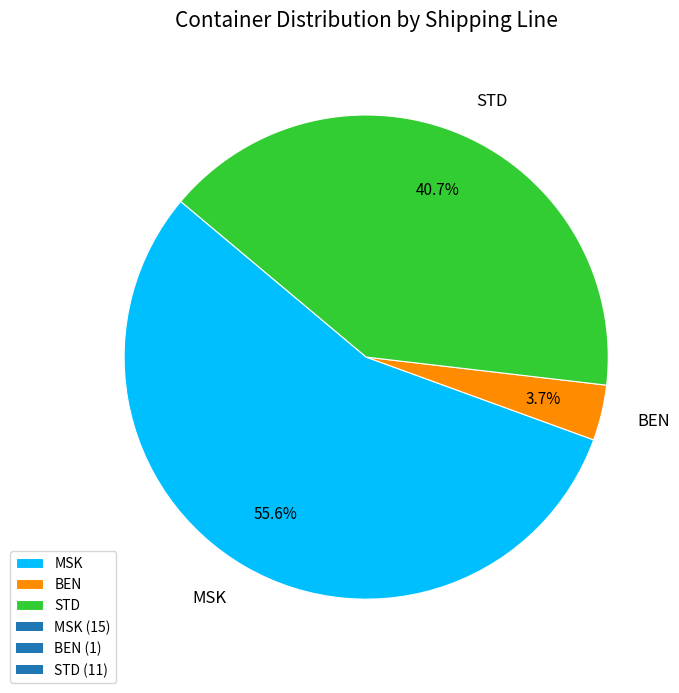

To the nearest percent, what portion does BEN represent?

4%